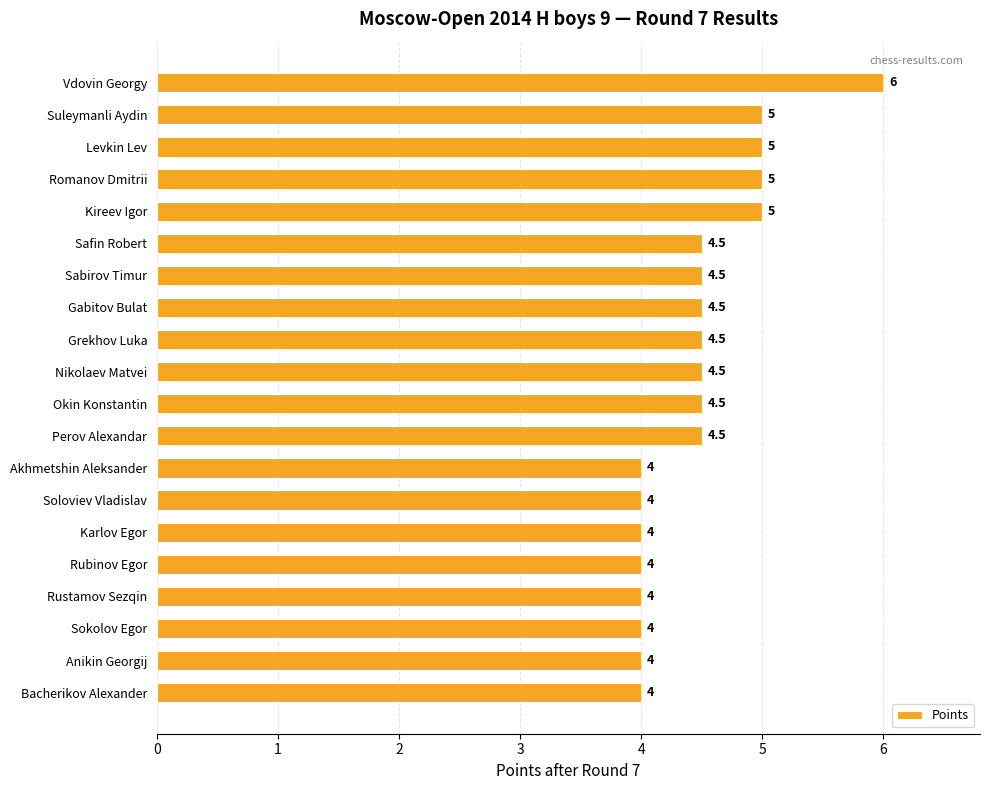

Is it true that the value at Okin Konstantin is 7.2?

False